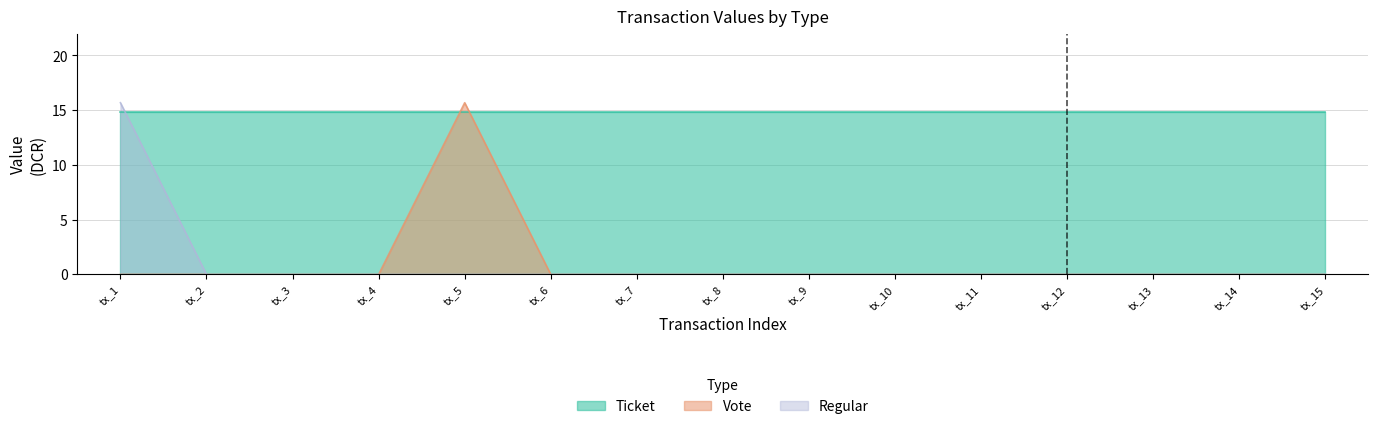

At which label does Vote reach its minimum?

tx_1